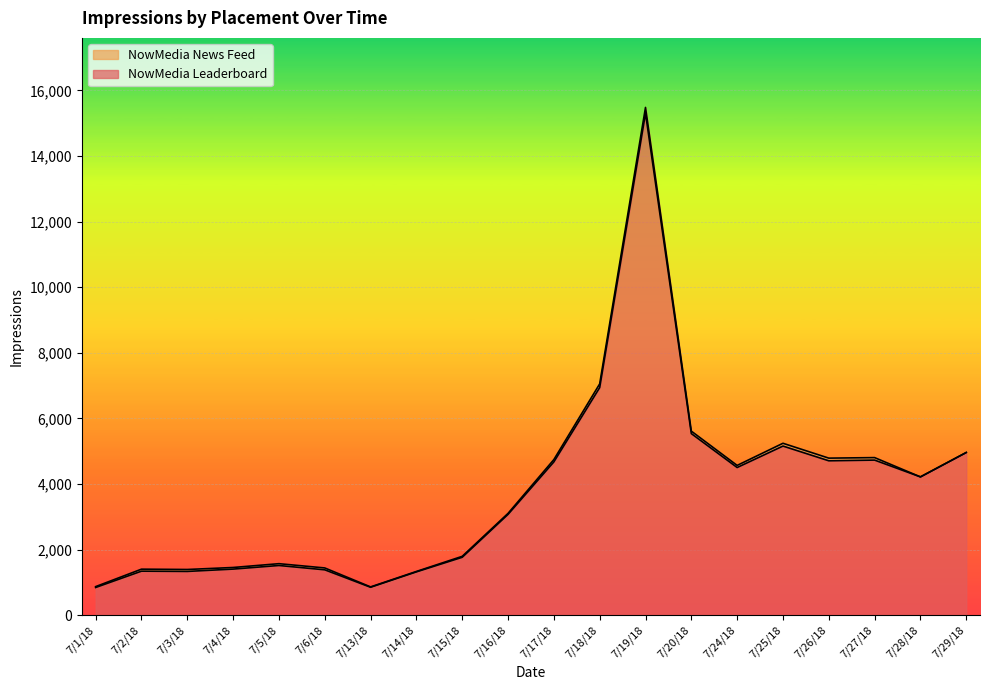

Reading left to right, extract all data points from this chart.

7/1/18=847	7/2/18=1345	7/3/18=1337	7/4/18=1408	7/5/18=1518	7/6/18=1386	7/13/18=854	7/14/18=1323	7/15/18=1768	7/16/18=3076	7/17/18=4676	7/18/18=6942	7/19/18=15307	7/20/18=5539	7/24/18=4505	7/25/18=5159	7/26/18=4710	7/27/18=4731	7/28/18=4219	7/29/18=4963